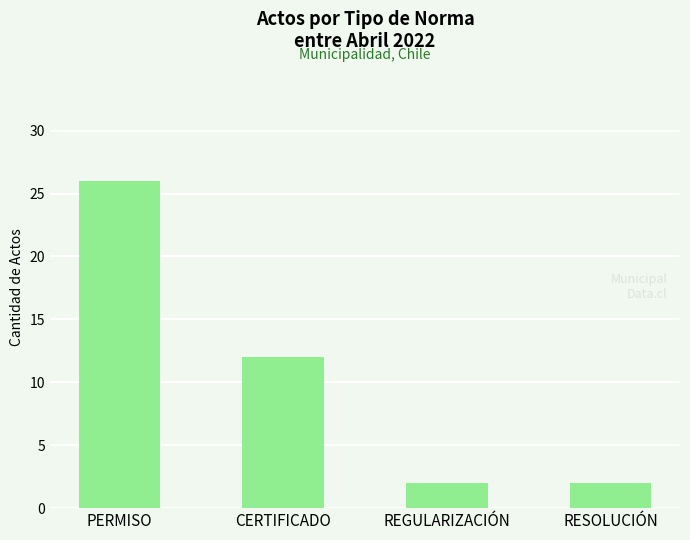

Reading right to left, extract all data points from this chart.

RESOLUCIÓN=2	REGULARIZACIÓN=2	CERTIFICADO=12	PERMISO=26